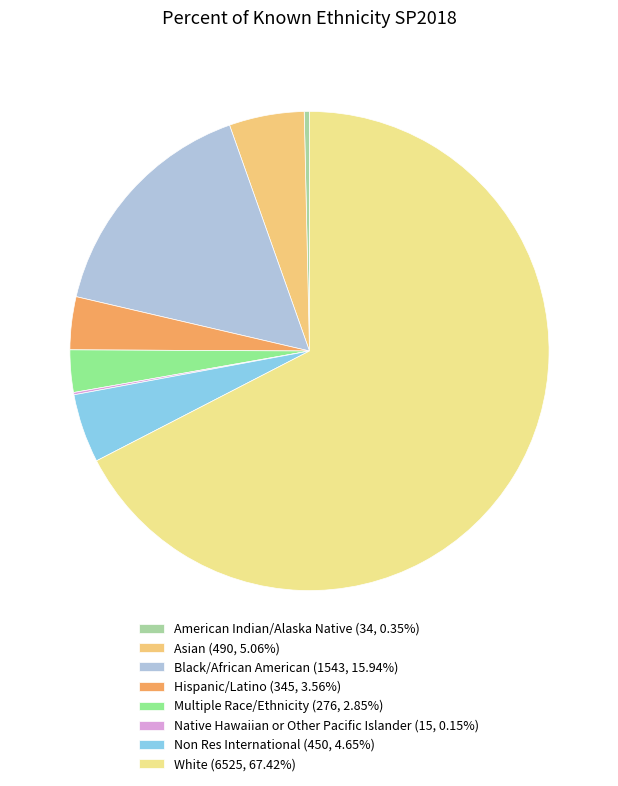

Approximately how many times larger is the value at American Indian/Alaska Native compared to Hispanic/Latino?

0.1